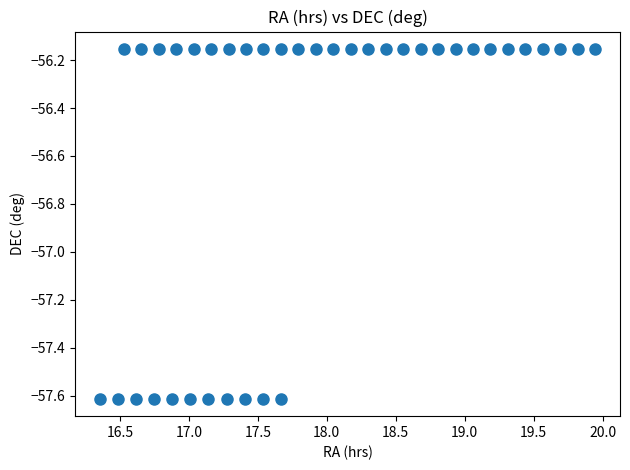

What is the range of X values (max minus min)?

3.6